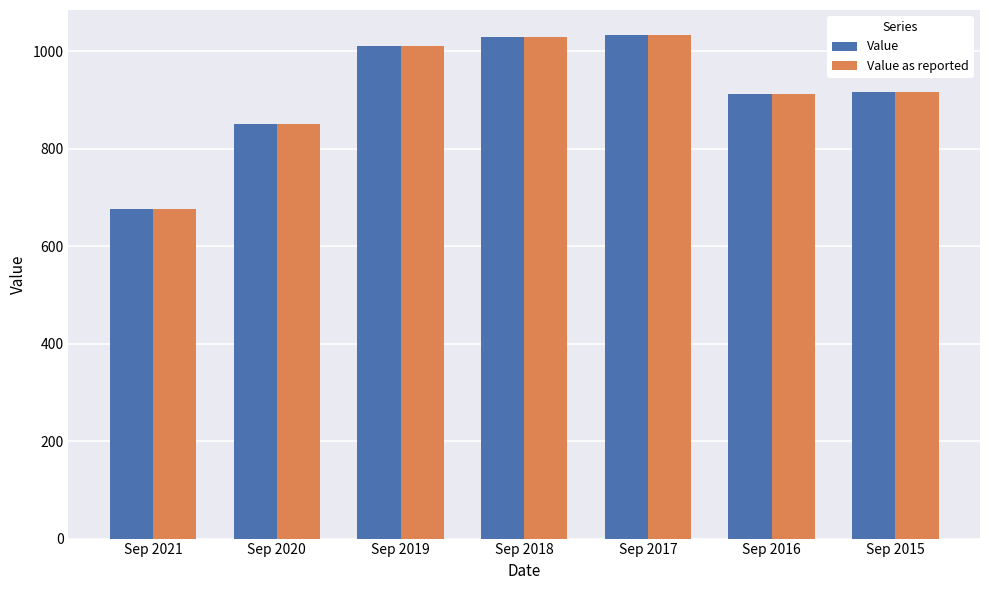

Is the value of Value as reported at Sep 2016 greater than the value of Value at Sep 2017?

No